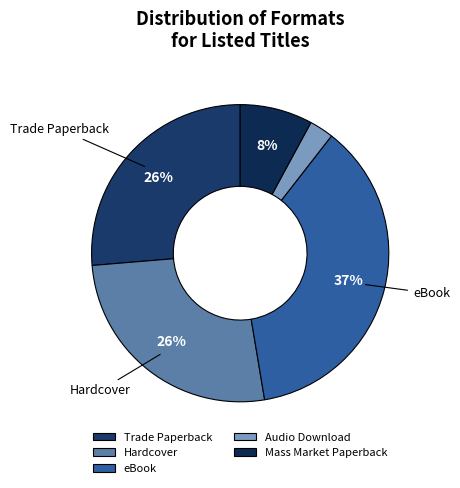

What percentage is the Hardcover slice, to the nearest percent?

26%